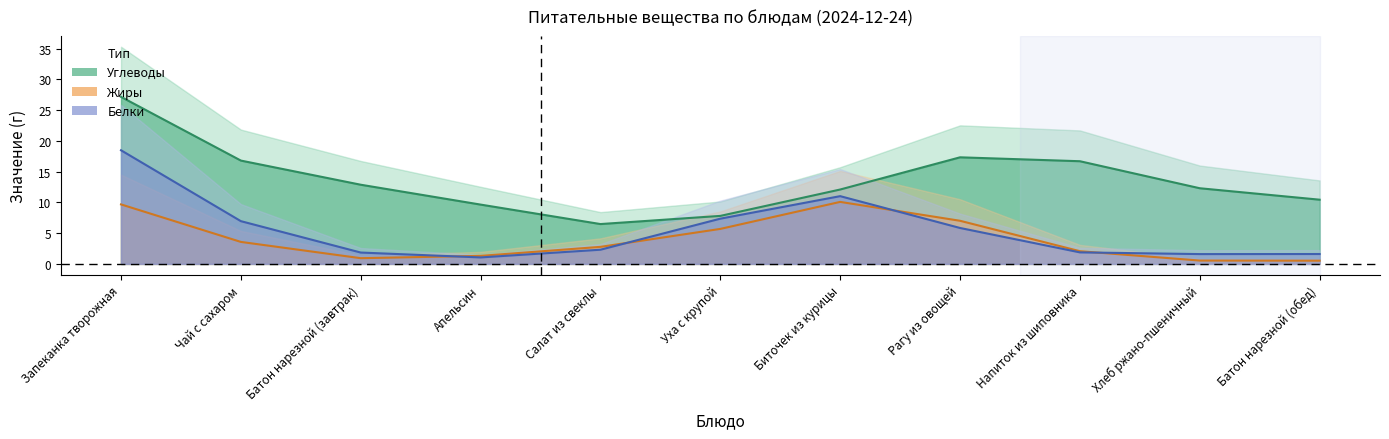

Rank the series at Апельсин from lowest to highest value.

Белки, Жиры, Углеводы